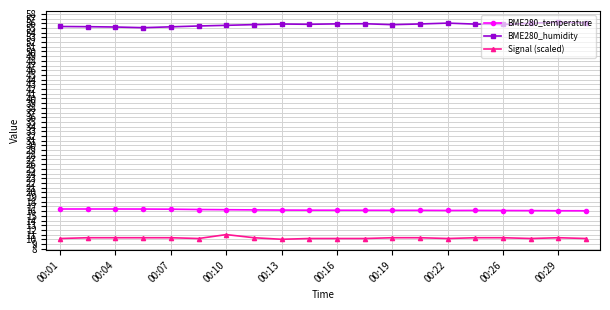

List the series in order of their peak value, lowest first.

Signal (scaled), BME280_temperature, BME280_humidity